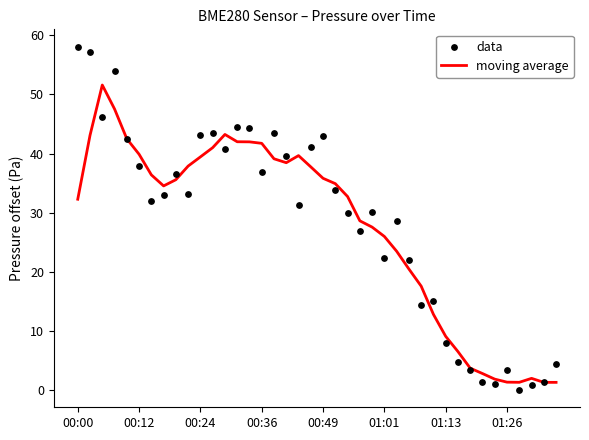

Which series has the largest total across all categories?

data